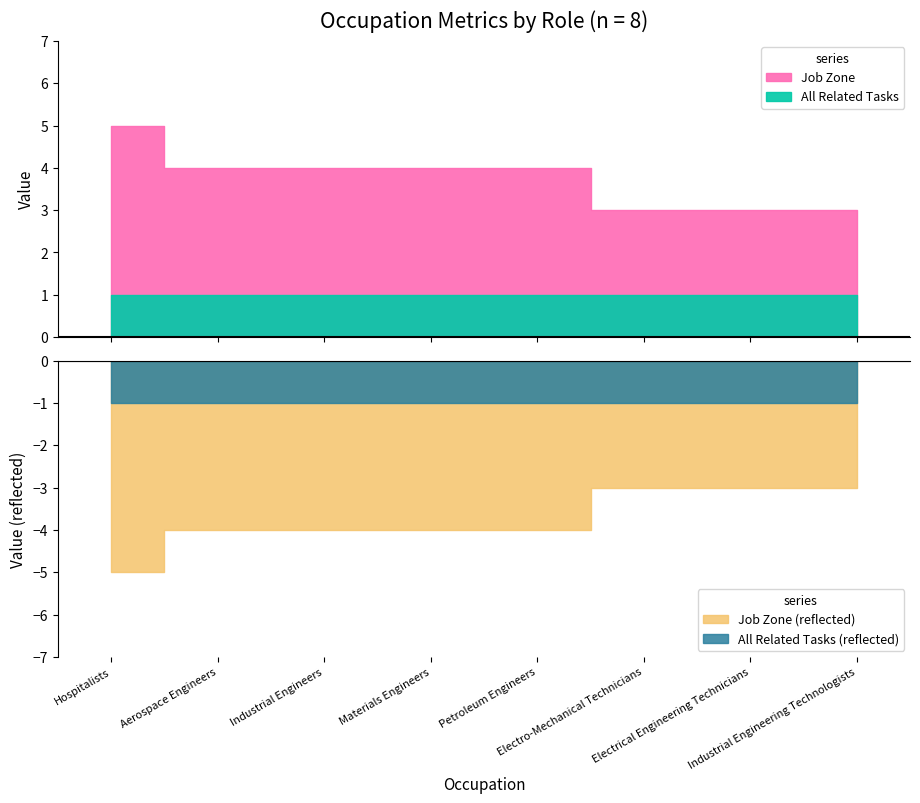

True or false: Job Zone and All Related Tasks intersect in this chart.

False